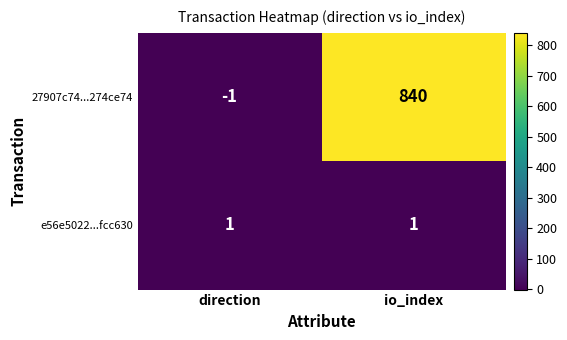

The value of 27907c74...274ce74 at direction is -1. True or false?

True